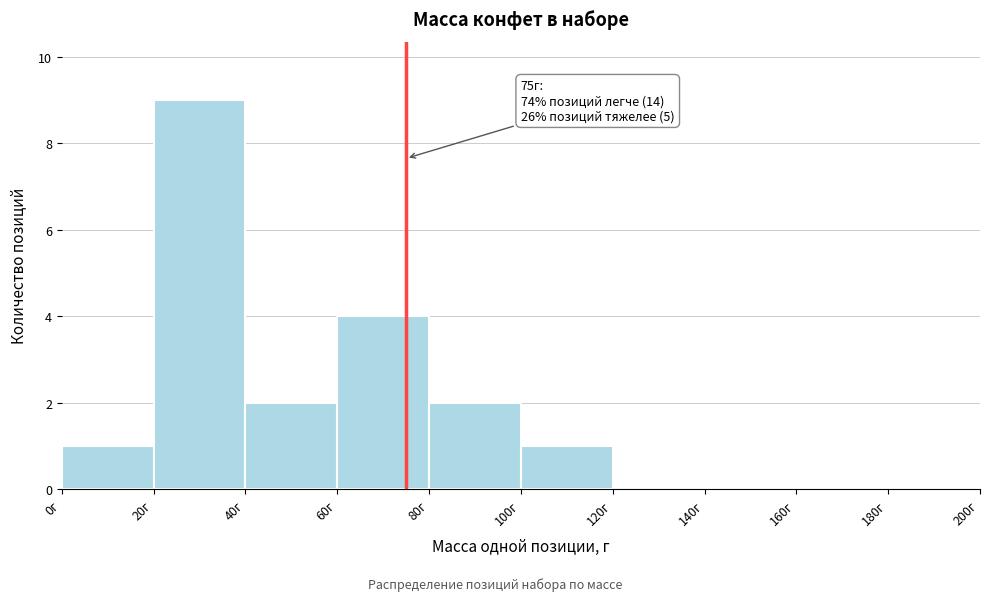

Which range on the x-axis has the tallest bar?

20 to 40